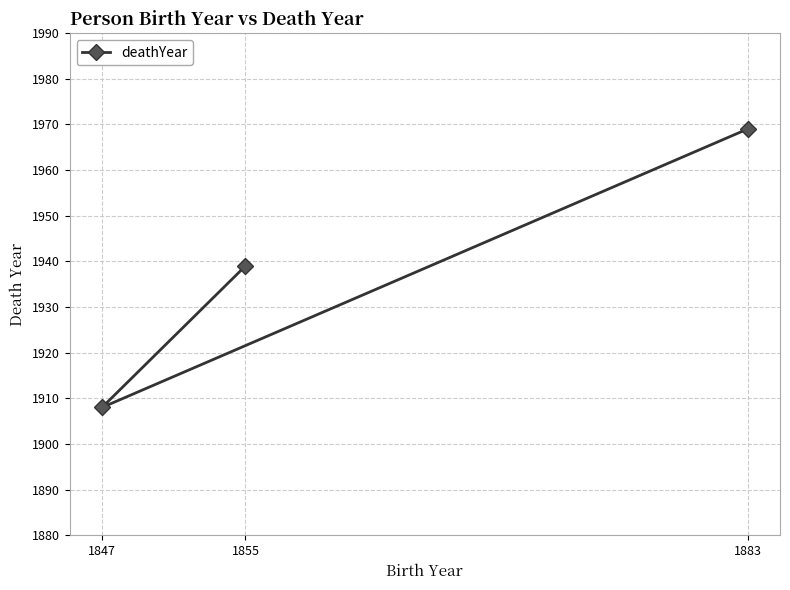

Is it true that the value at 1847 is 693?

False